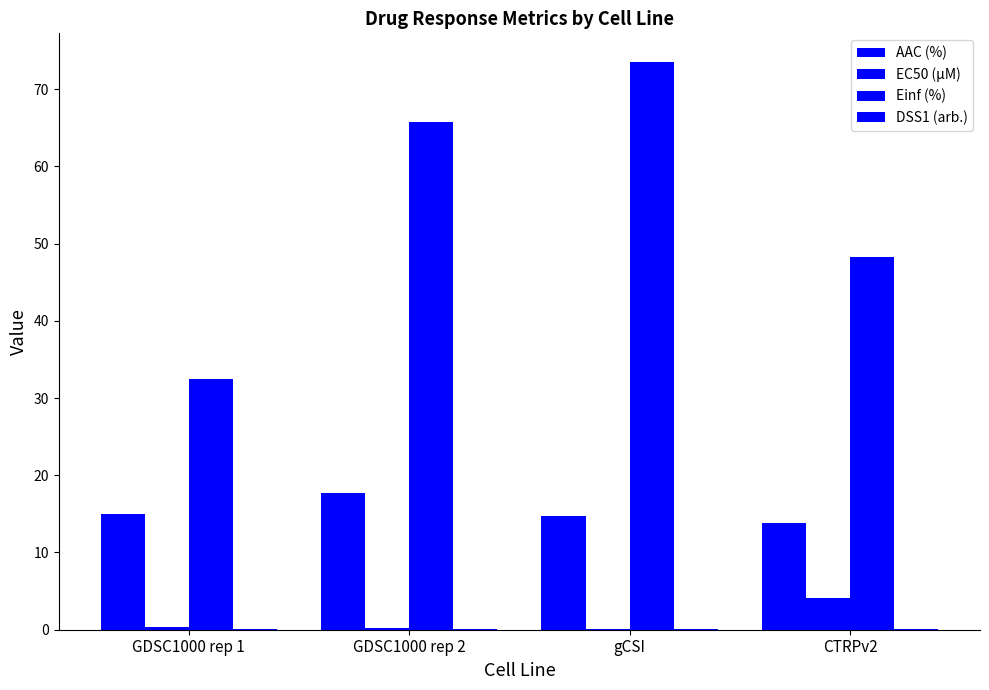

The EC50 (µM) series shows 0.3 at GDSC1000 rep 1. True or false?

True